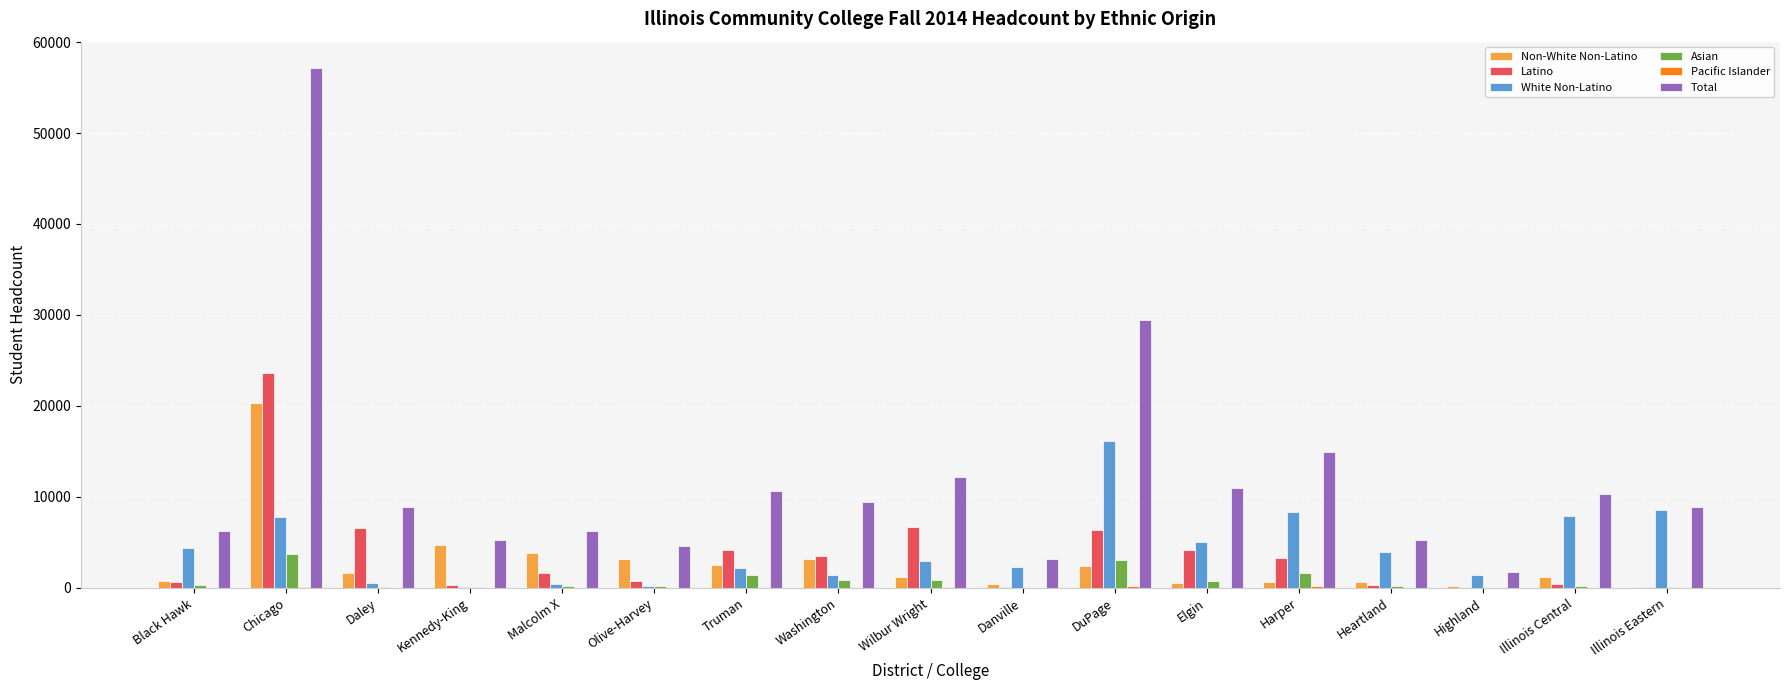

Which series has the largest range (max minus min)?

Total